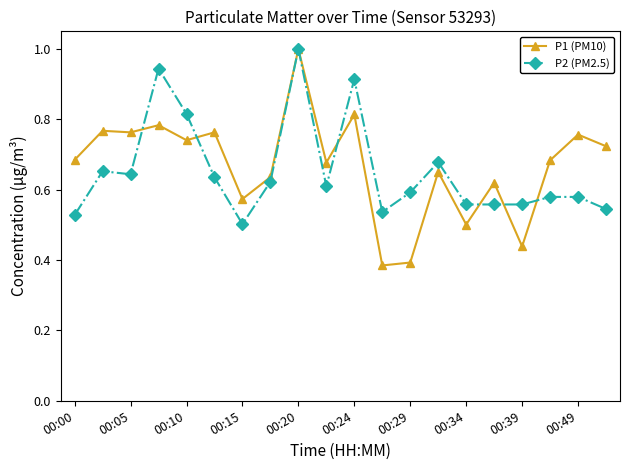

True or false: P2 (PM2.5) has more than 1 interior local peaks.

True